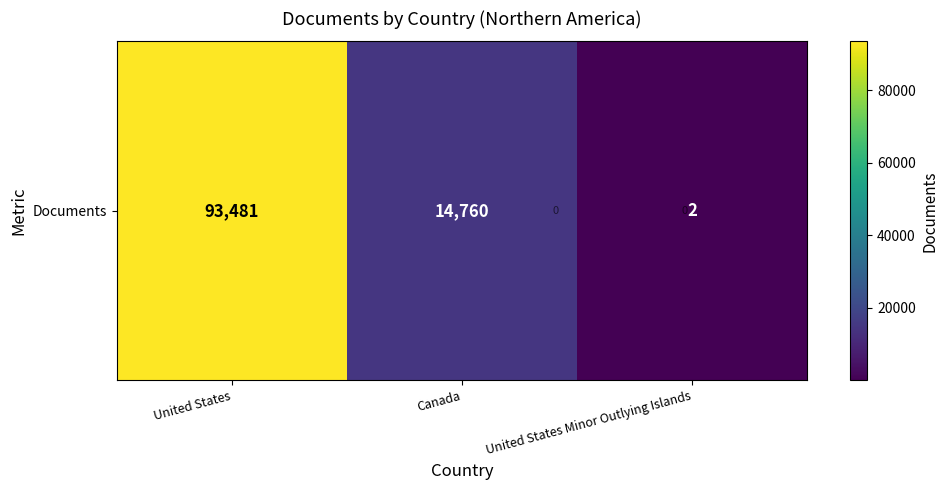

The chart shows a value of 25537 at Canada. True or false?

False